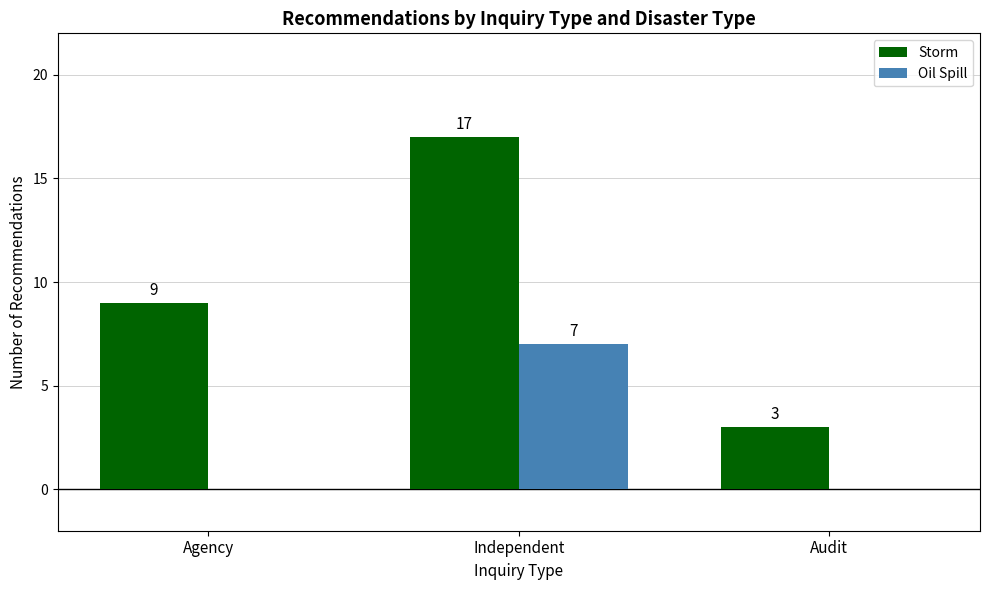

Are the bars horizontal?

No